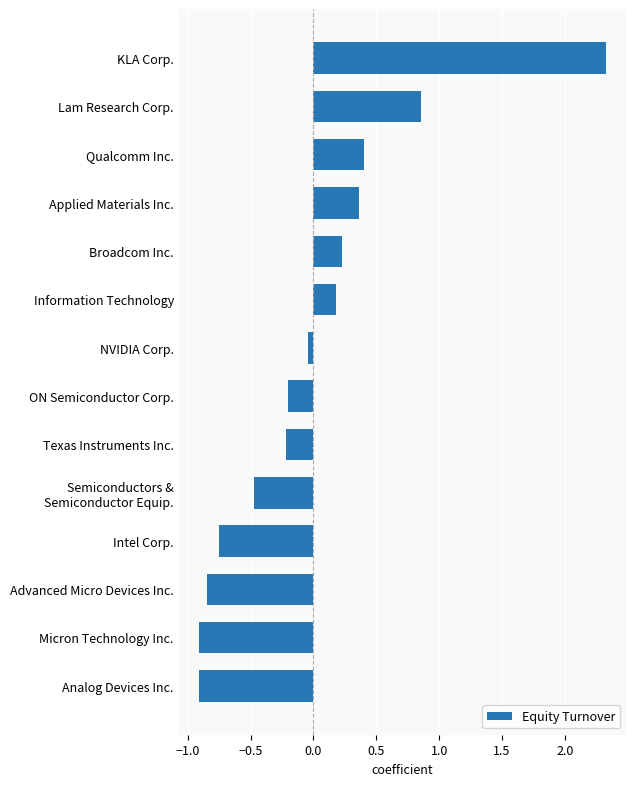

Is it true that the value at Applied Materials Inc. is 0.2?

False